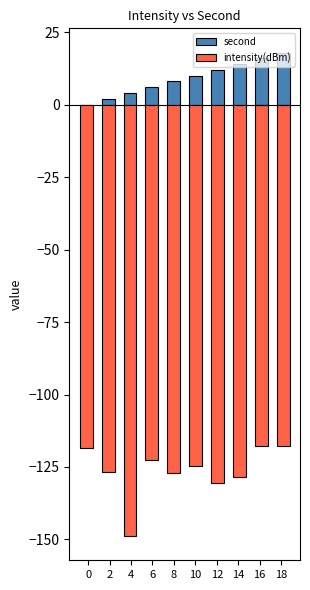

Reading left to right, extract all data points from this chart.

intensity(dBm): 0=-118.6	2=-126.7	4=-148.8	6=-122.6	8=-126.9	10=-124.7	12=-130.6	14=-128.3	16=-117.9	18=-117.9
second: 0=0.0	2=2.0	4=4.0	6=6.0	8=8.0	10=10.0	12=12.0	14=14.0	16=16.0	18=18.0